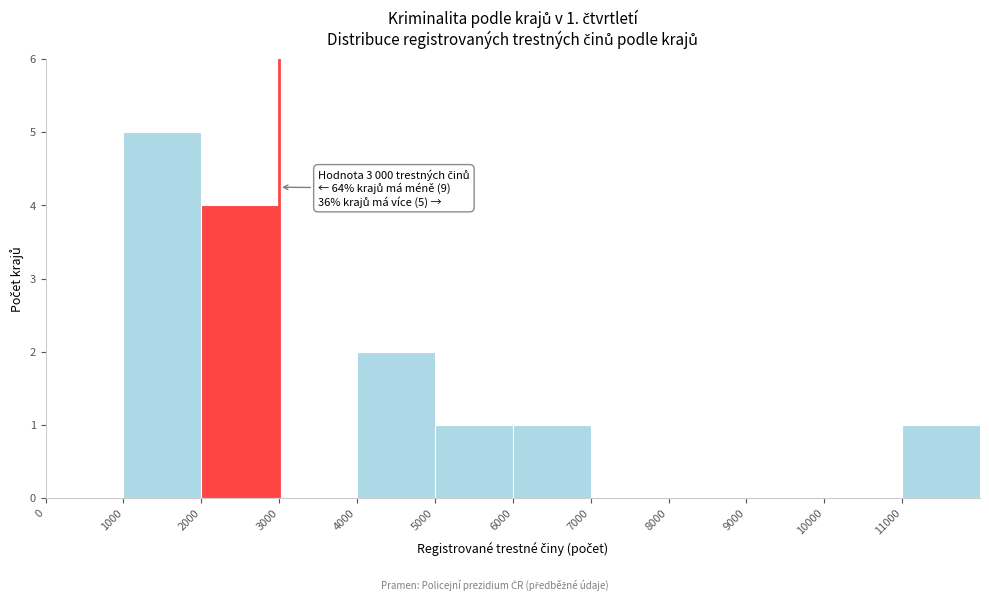

Over which range of the x-axis is the bar tallest?

1000 to 2000